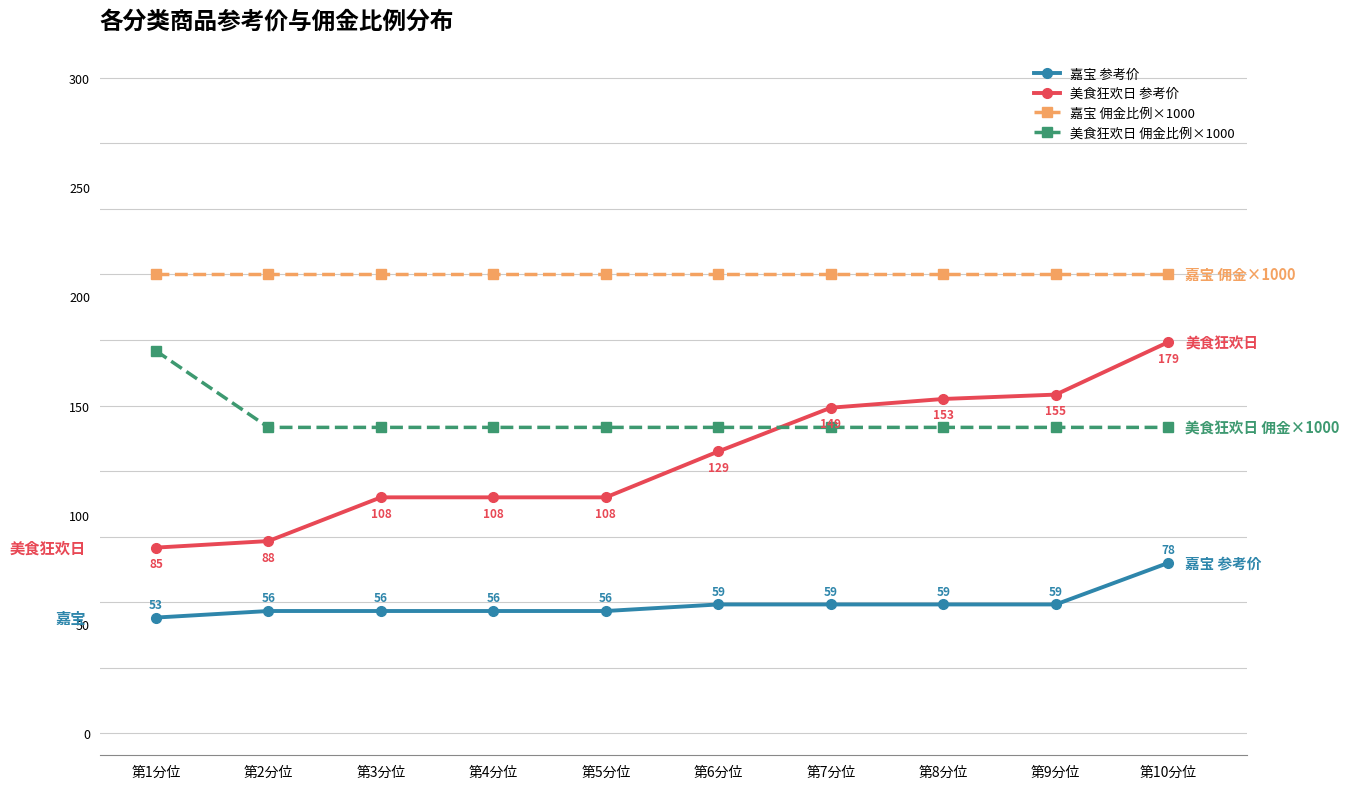

What is the sum of the 美食狂欢日 参考价 values at 第6分位 and 第5分位?

237